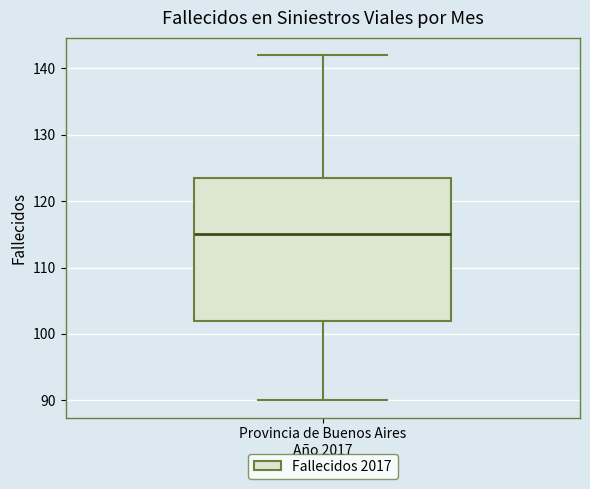

Transcribe this box plot: give where the median line is, the range the box spans, and where the two whiskers end, as read against the y-axis. The values are not printed on the chart, so give them approximately, as read against the axis.

median 115, box 102 to 124, whiskers 90 to 142